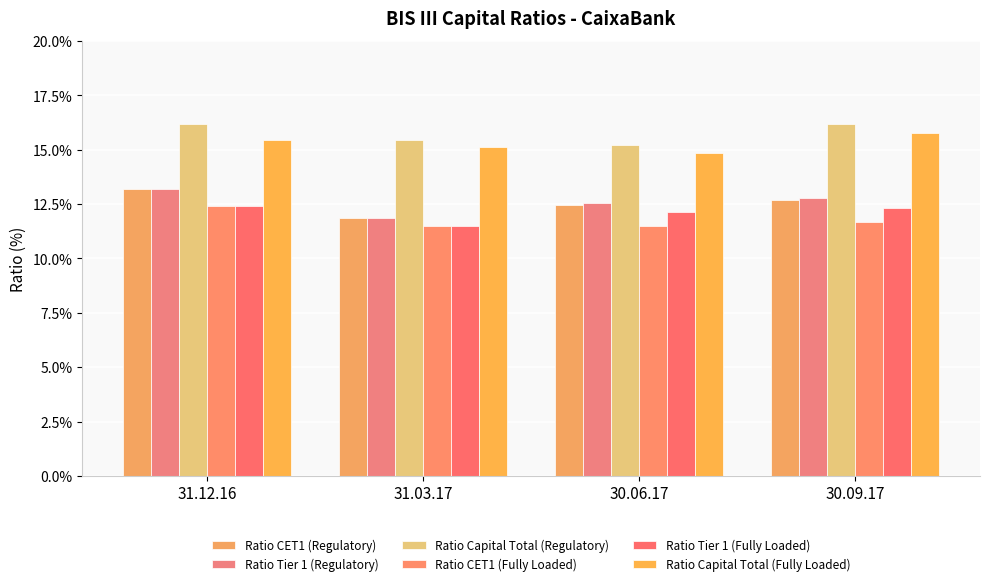

Which series has the largest range (max minus min)?

Ratio CET1 (Regulatory)